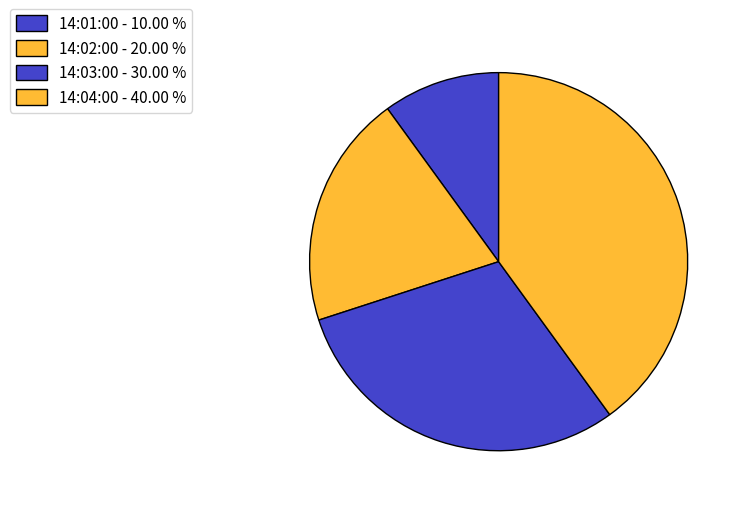

Is there any slice that represents more than half of the pie?

No